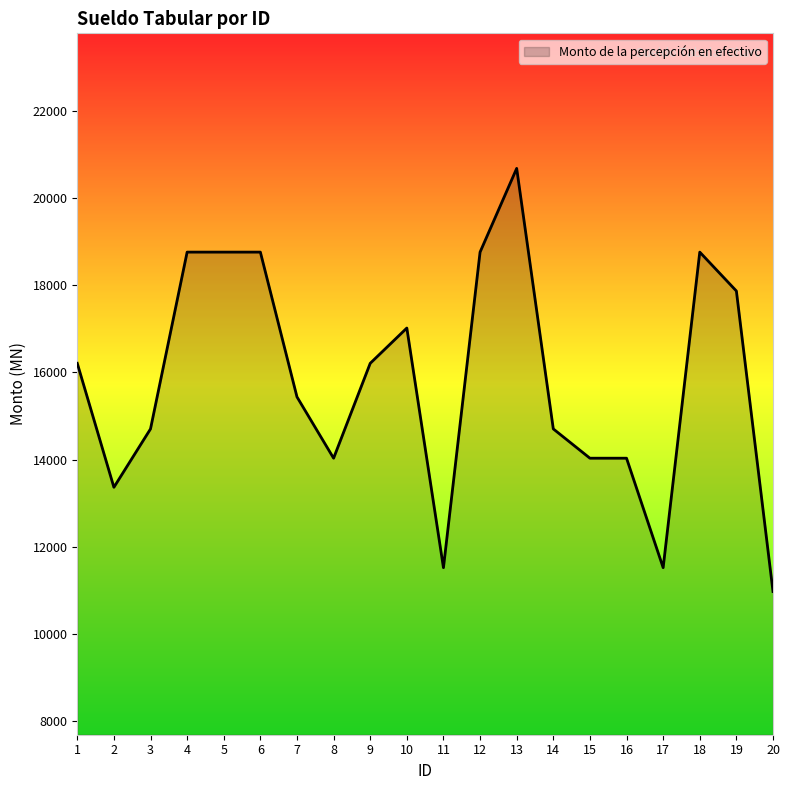

What is the difference between the maximum and minimum values?

9722.6